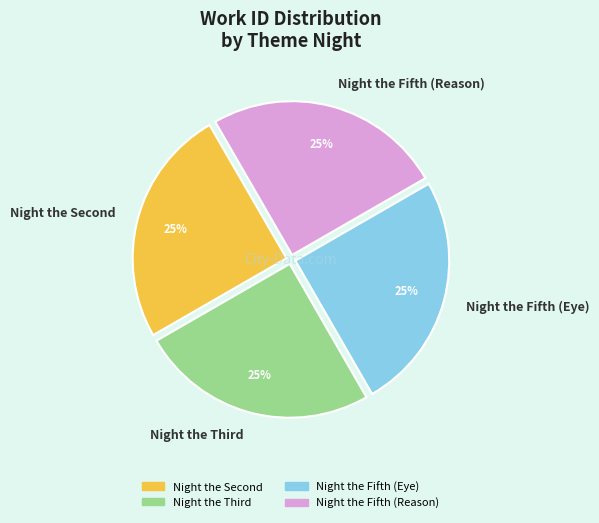

Does any single category account for the majority?

No